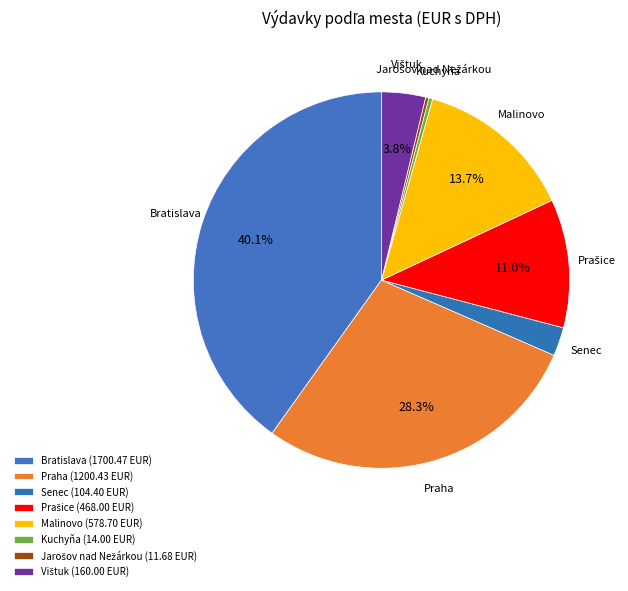

To the nearest percent, what is the difference between the largest and smallest slice percentages?

40%